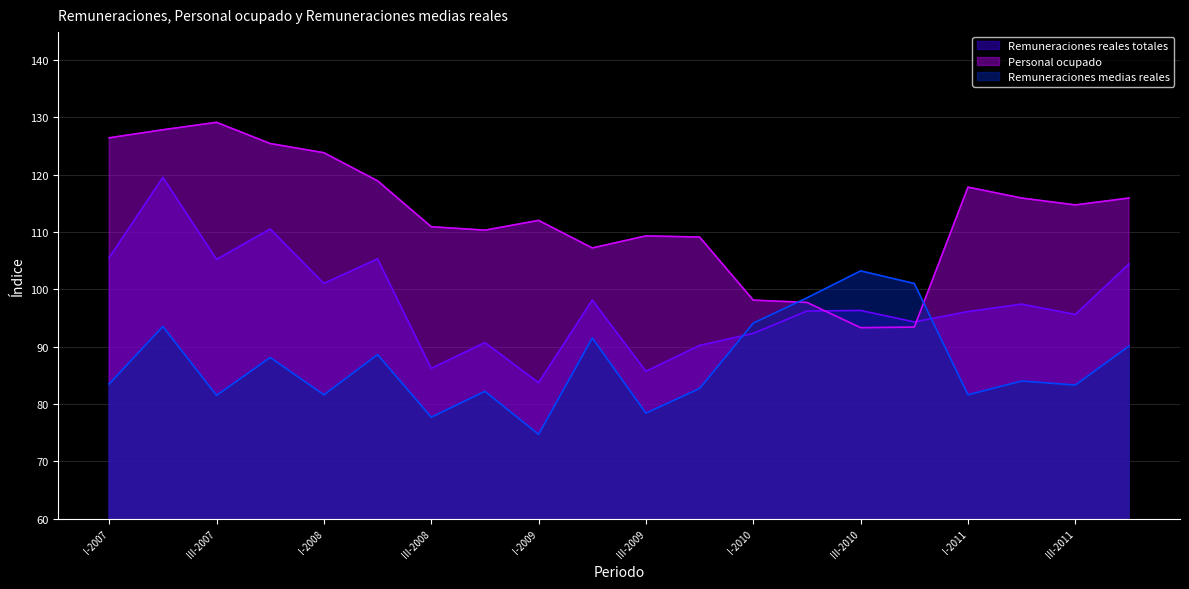

True or false: Remuneraciones medias reales has more than 0 points higher than both neighbors.

True